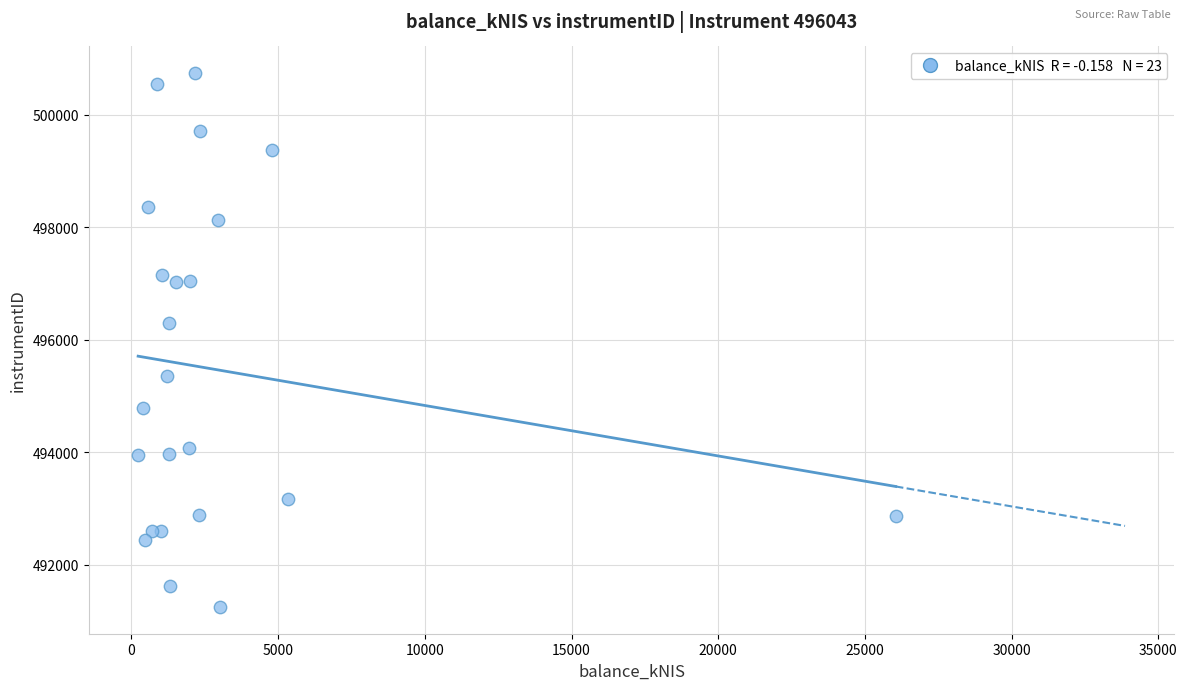

What Y value in the scatter plot is closest to 495995?

496290.6